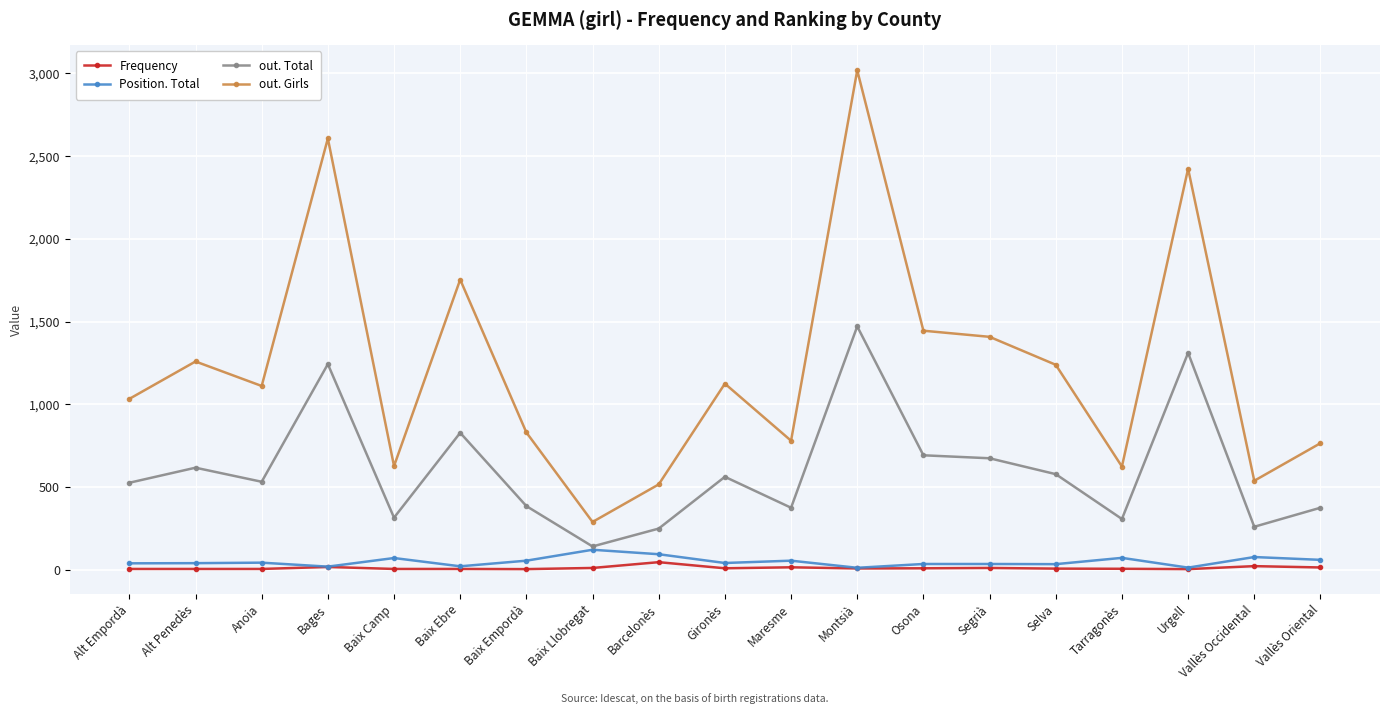

What is the highest value of the out. Total series?

1471